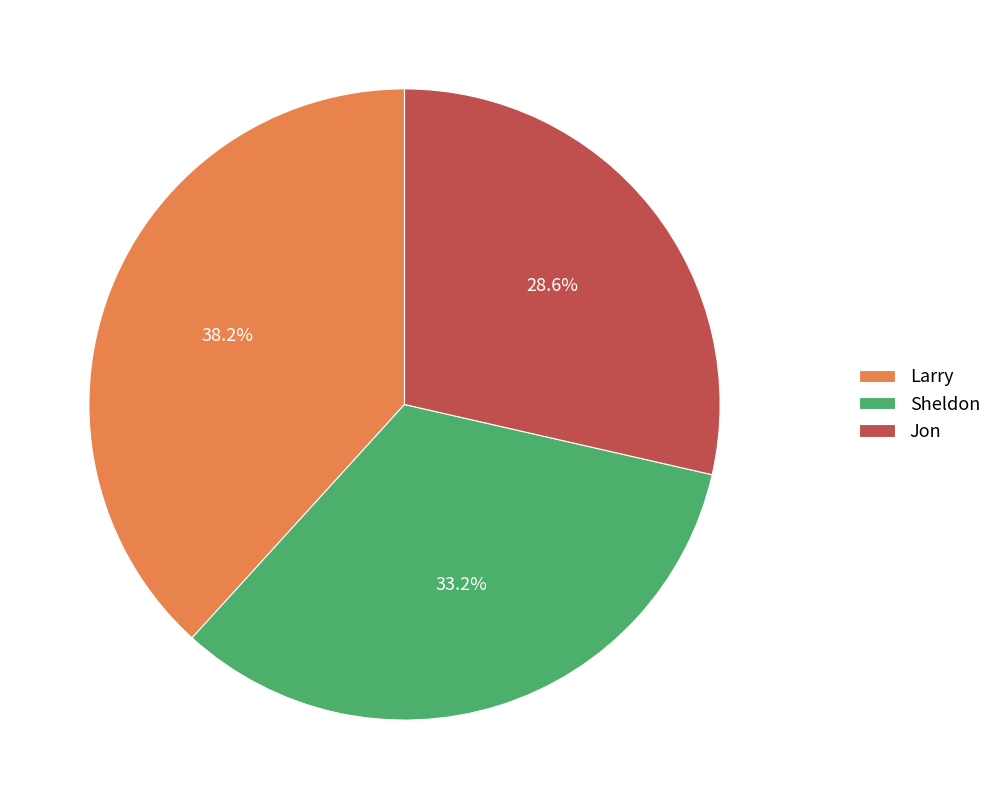

Rank the categories by value from highest to lowest.

Larry, Sheldon, Jon